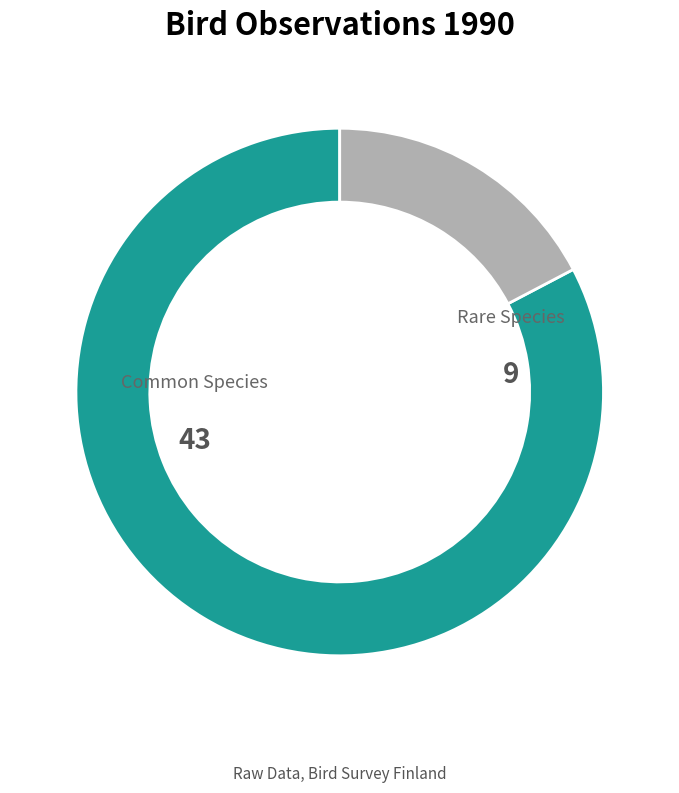

Is there any slice that represents more than half of the pie?

Yes